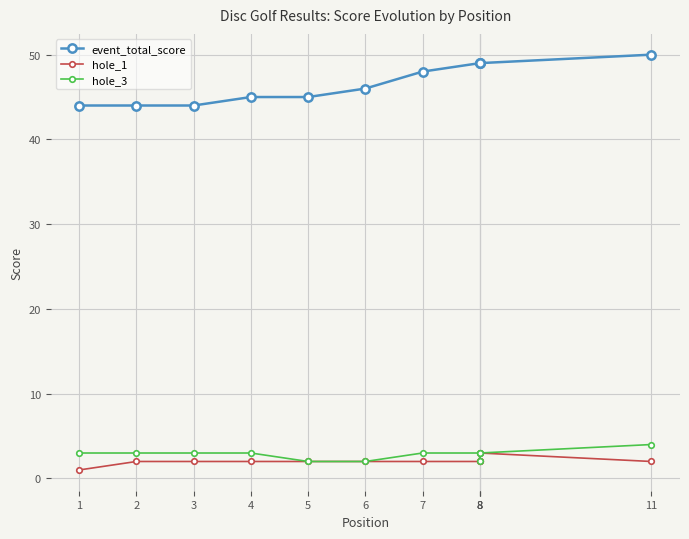

Is it true that hole_1 equals 3 at 6?

False